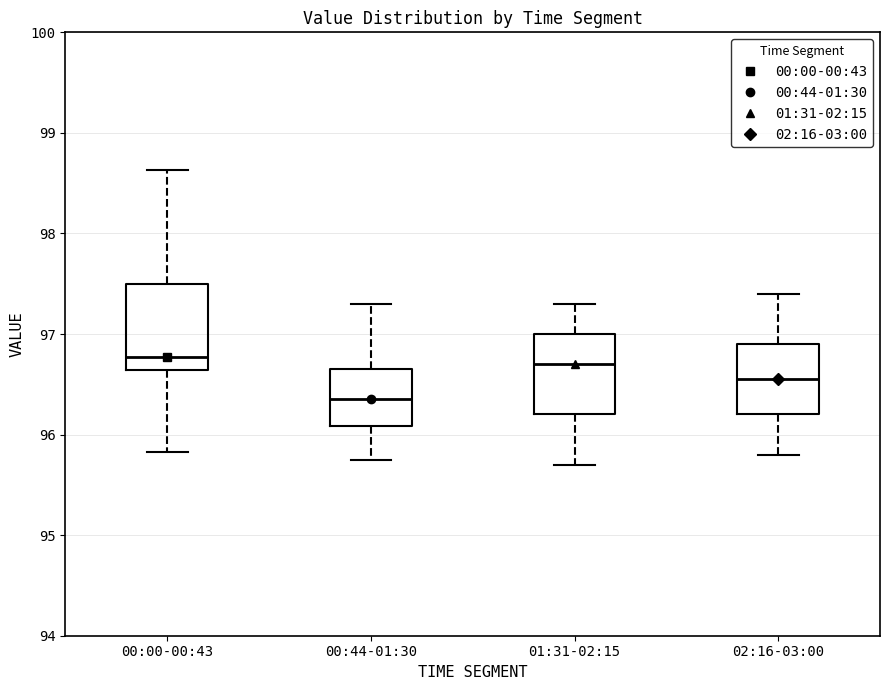

Where does the upper whisker of the box for 00:00-00:43 end on the y-axis? The values are not printed on the chart, so give them approximately, as read against the axis.

98.6